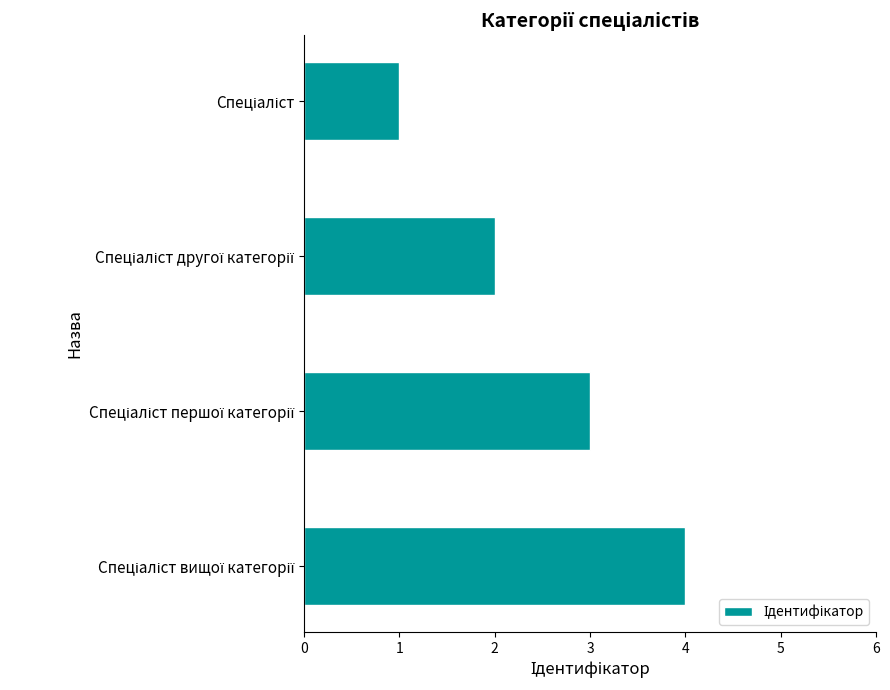

What is the difference between the maximum and minimum values?

3